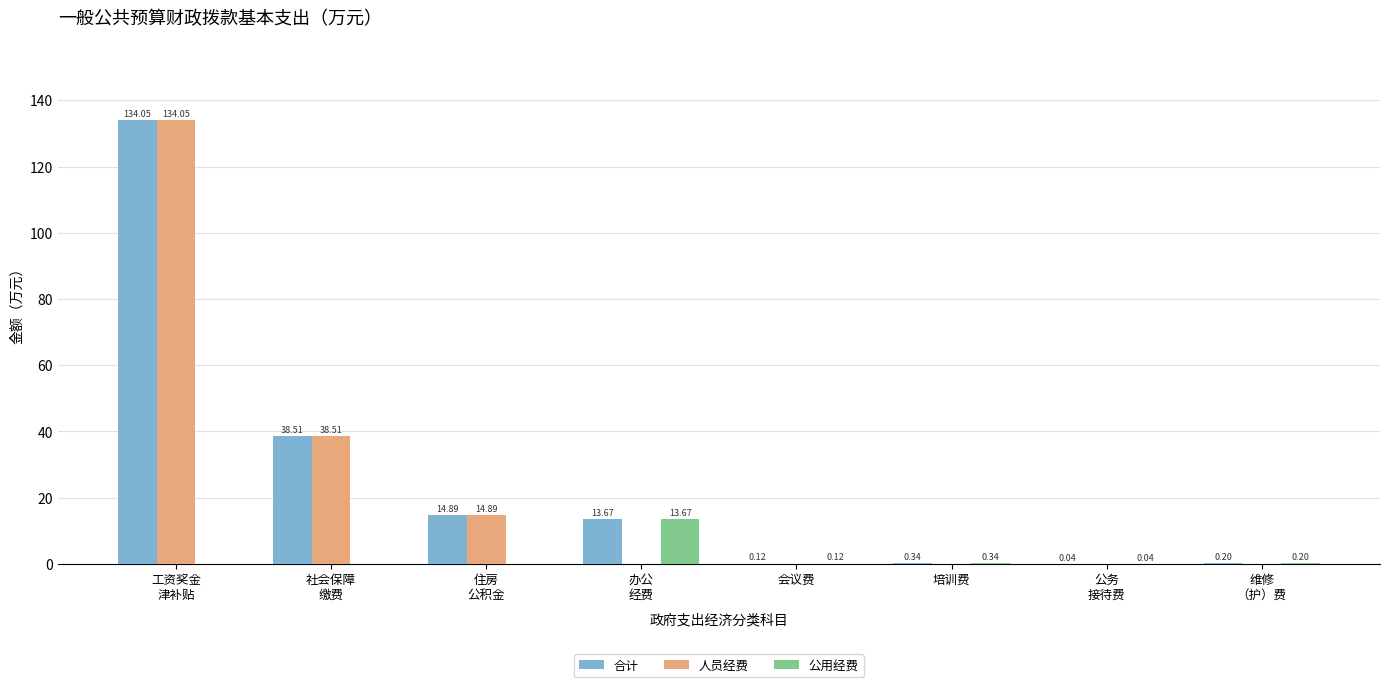

What is the sum of all 公用经费 values?

14.4